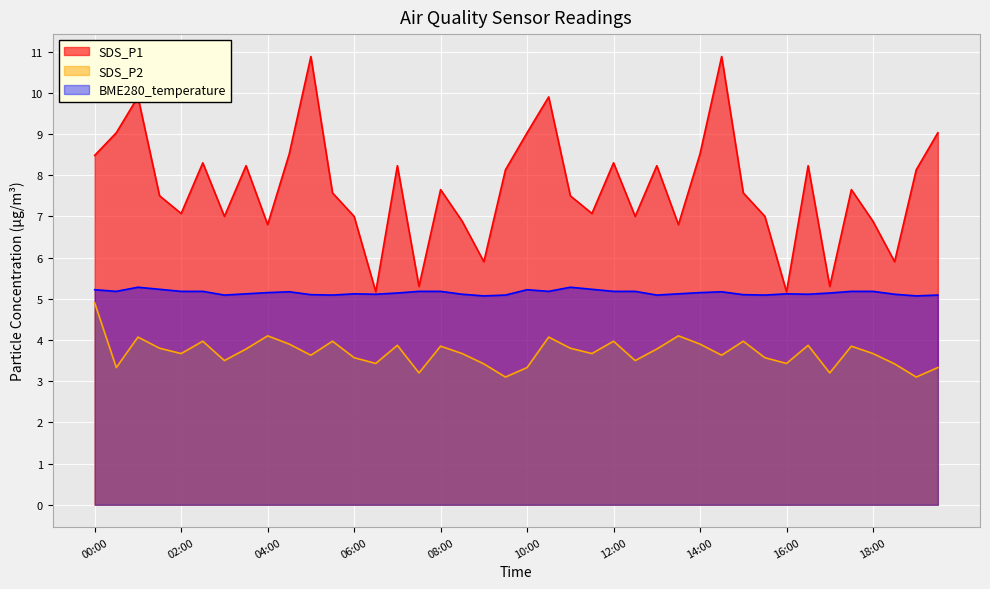

How many interior local valleys does the SDS_P2 series have?

13